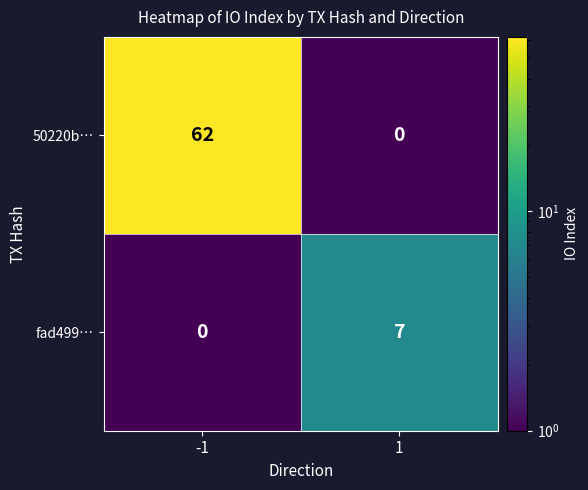

How many data points does each series have?

2